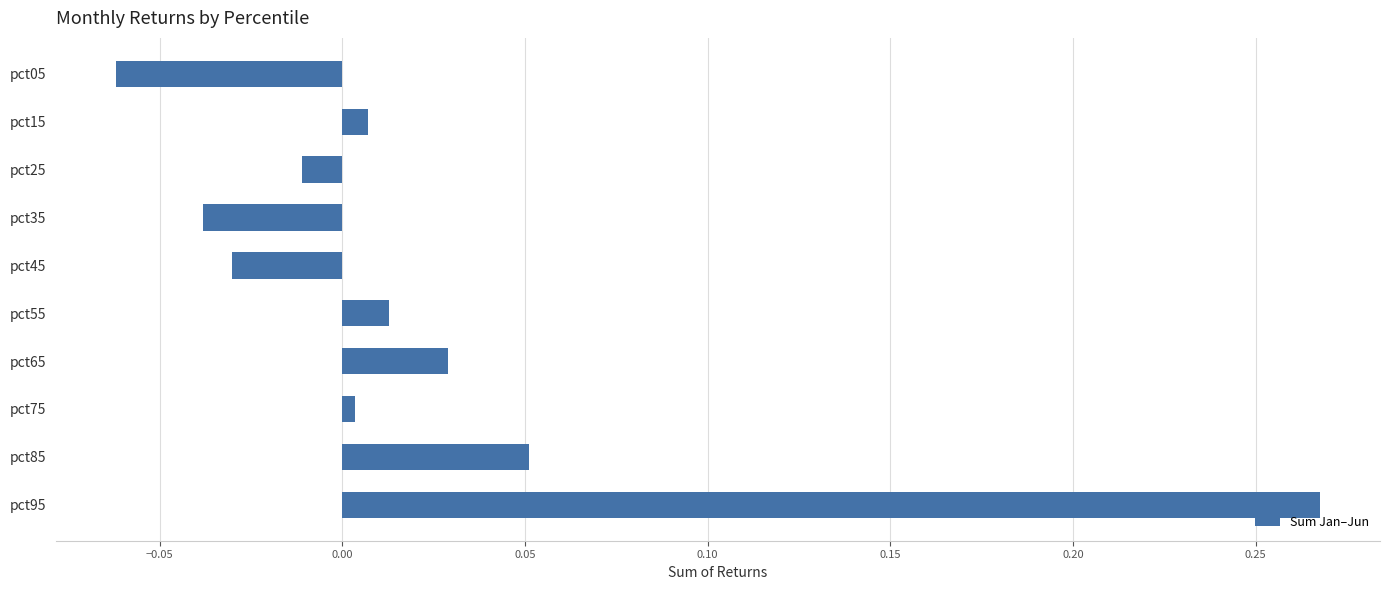

List the labels in order of value, largest first.

pct95, pct85, pct65, pct55, pct15, pct75, pct25, pct45, pct35, pct05